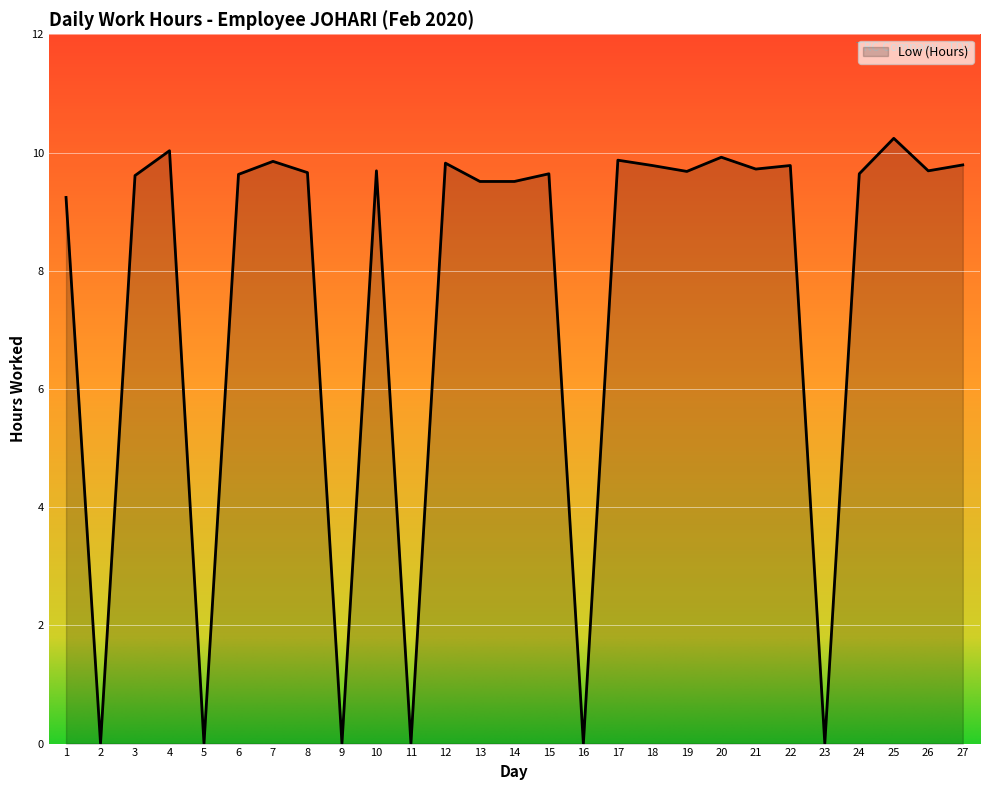

How many lines are shown in the chart?

1